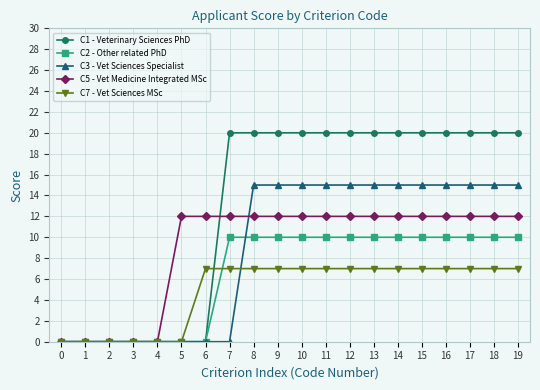

Reading left to right, list all the values displayed in this chart.

C1 - Veterinary Sciences PhD: 0=0	1=0	2=0	3=0	4=0	5=0	6=0	7=20	8=20	9=20	10=20	11=20	12=20	13=20	14=20	15=20	16=20	17=20	18=20	19=20
C2 - Other related PhD: 0=0	1=0	2=0	3=0	4=0	5=0	6=0	7=10	8=10	9=10	10=10	11=10	12=10	13=10	14=10	15=10	16=10	17=10	18=10	19=10
C3 - Vet Sciences Specialist: 0=0	1=0	2=0	3=0	4=0	5=0	6=0	7=0	8=15	9=15	10=15	11=15	12=15	13=15	14=15	15=15	16=15	17=15	18=15	19=15
C5 - Vet Medicine Integrated MSc: 0=0	1=0	2=0	3=0	4=0	5=12	6=12	7=12	8=12	9=12	10=12	11=12	12=12	13=12	14=12	15=12	16=12	17=12	18=12	19=12
C7 - Vet Sciences MSc: 0=0	1=0	2=0	3=0	4=0	5=0	6=7	7=7	8=7	9=7	10=7	11=7	12=7	13=7	14=7	15=7	16=7	17=7	18=7	19=7